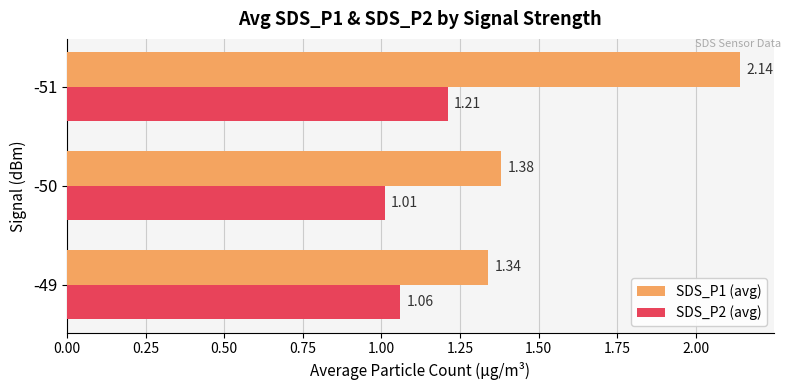

Which series has the widest spread of values?

SDS_P1 (avg)